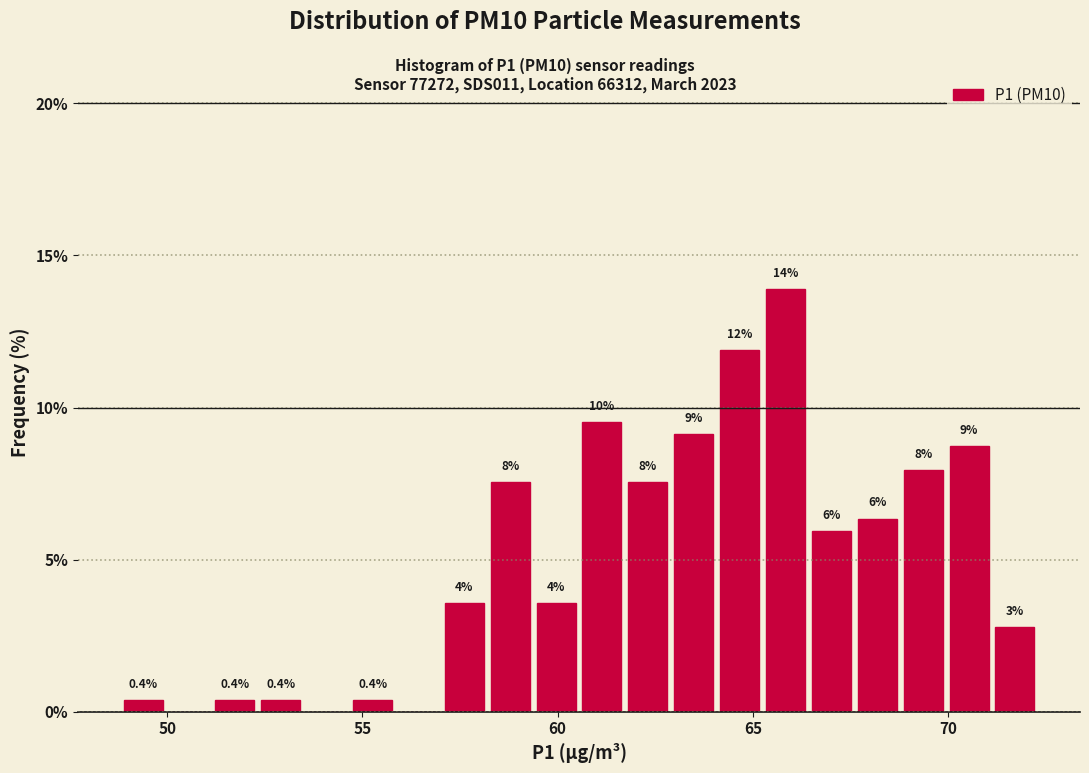

Read against the x-axis, roughly where is the centre of the tallest bar?

66.0